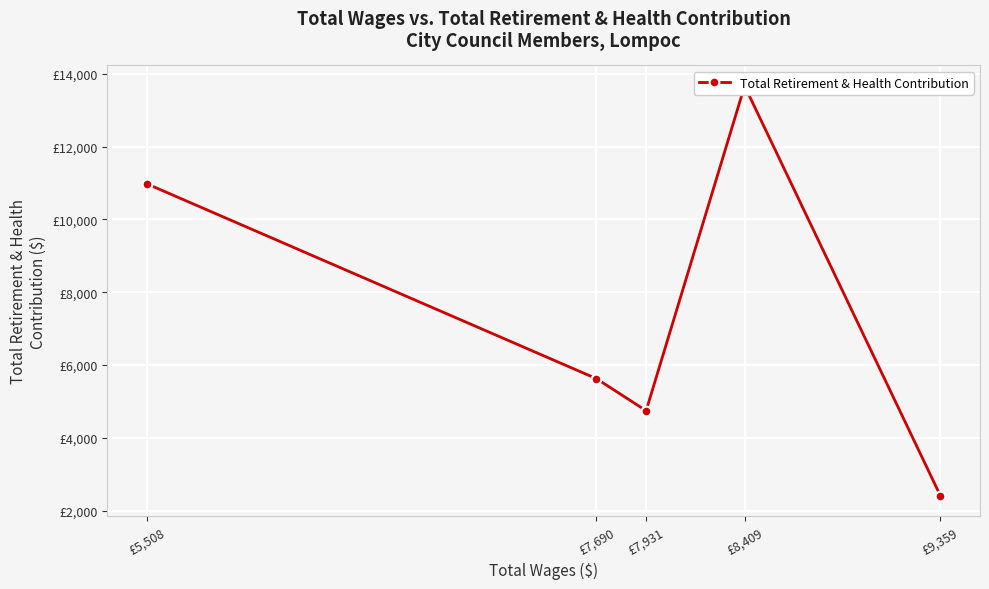

How many lines are shown in the chart?

1